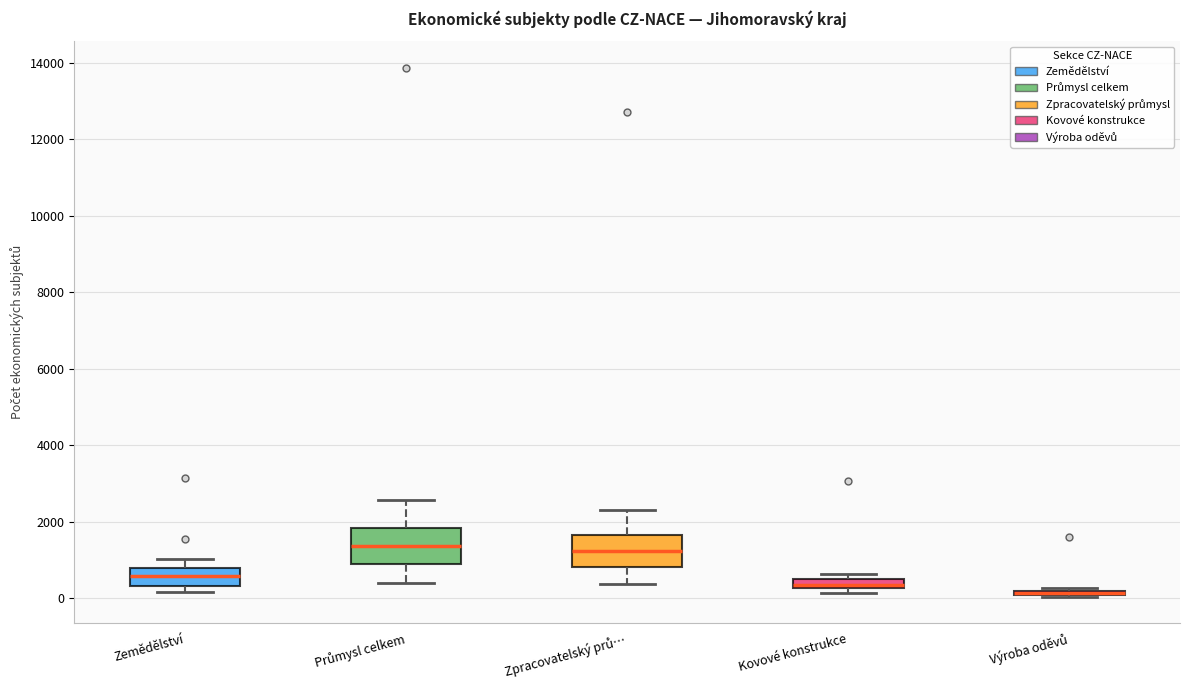

Where does the lower whisker of the box for Zpracovatelský prů… end on the y-axis? The values are not printed on the chart, so give them approximately, as read against the axis.

400